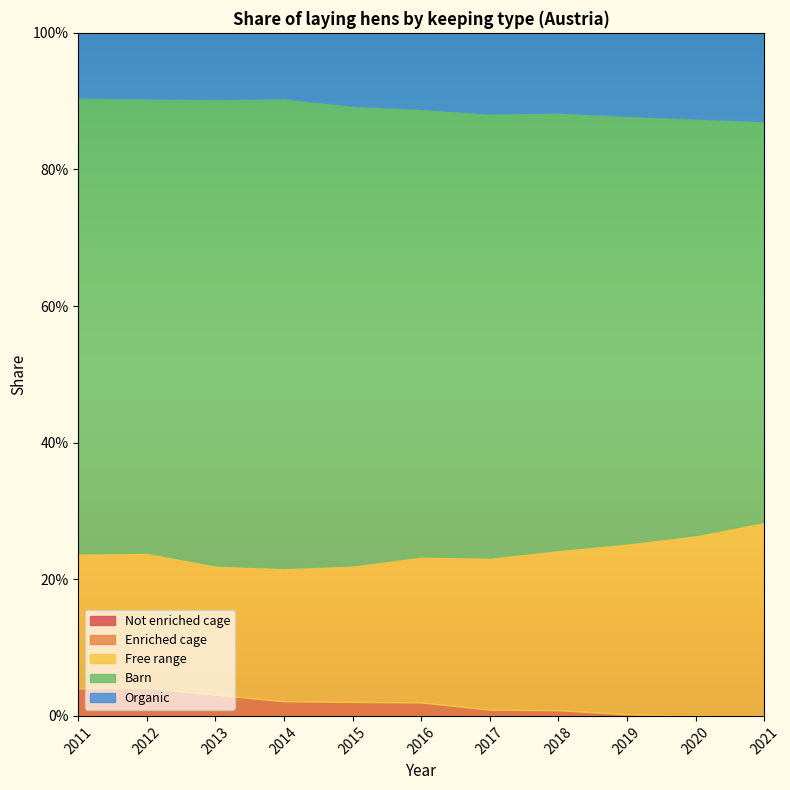

What value does the Free range series have at 2012?

0.2